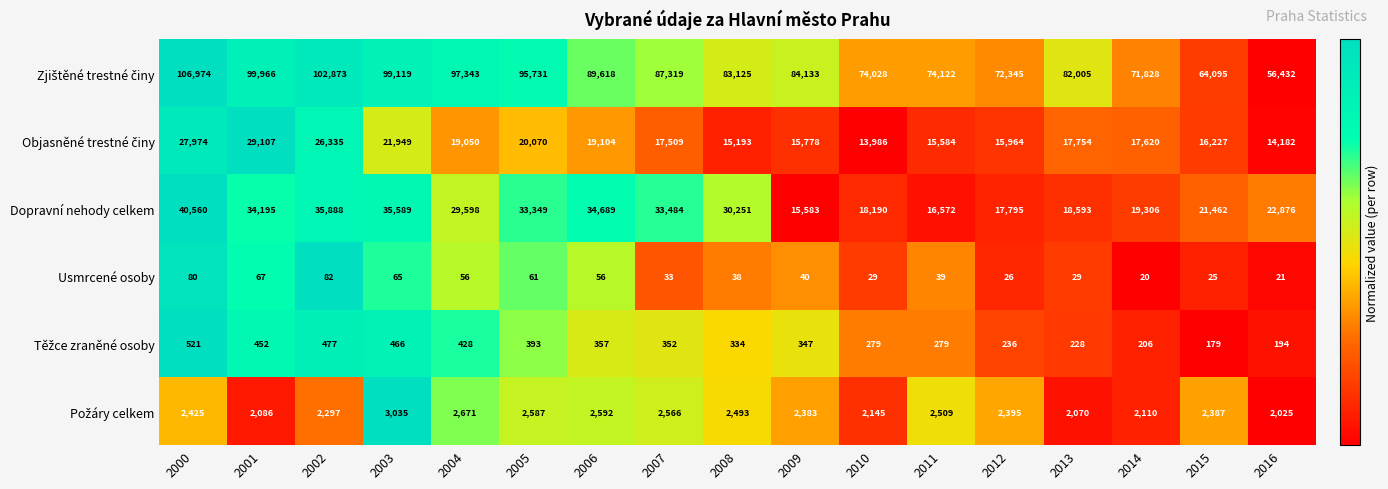

True or false: Usmrcené osoby has a value of 29 at 2013.

True